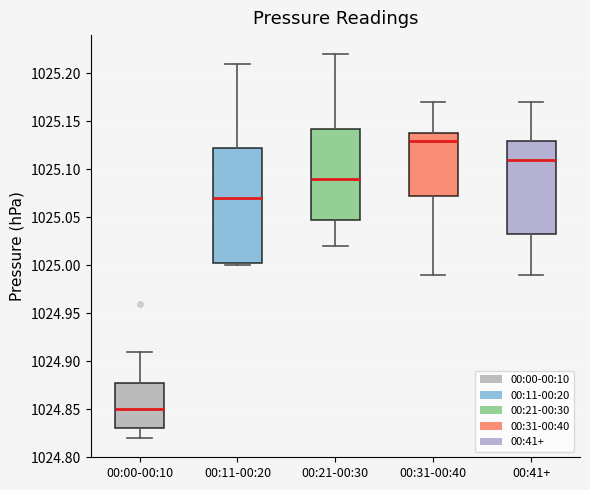

Which box has the lowest median line?

00:00-00:10